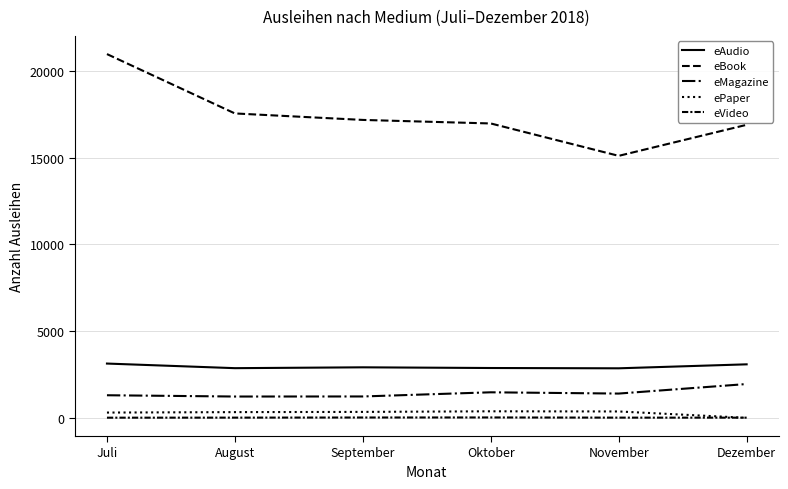

Is the value of eMagazine at Juli greater than the value of eBook at November?

No